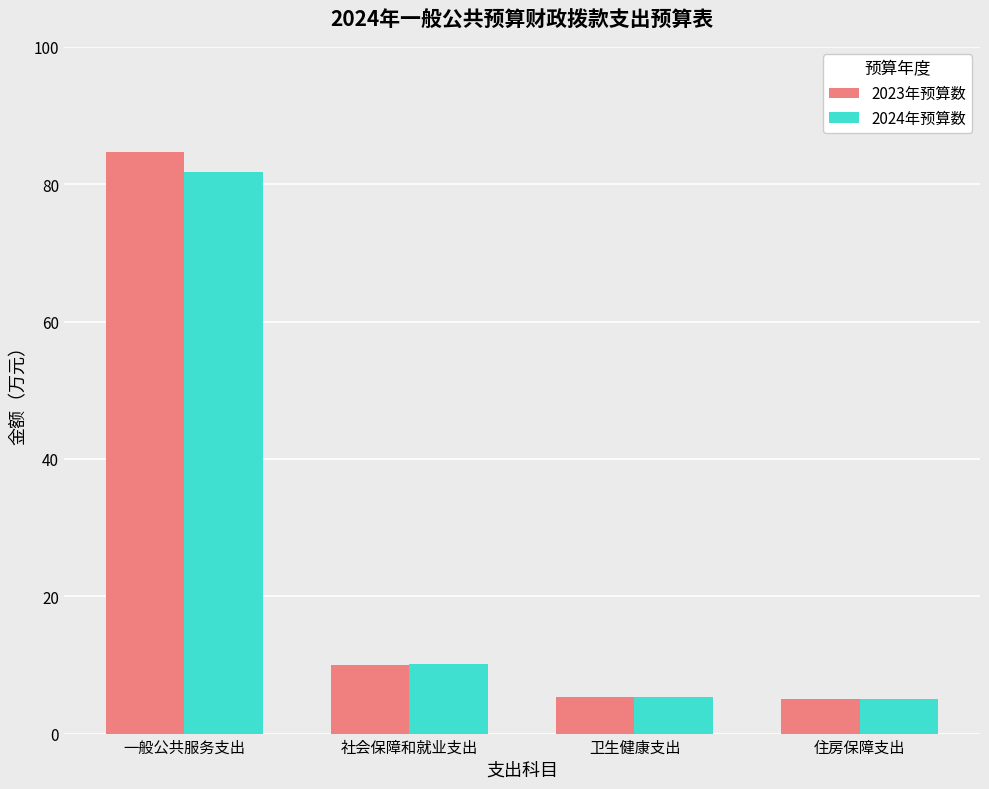

What is the difference between the maximum and minimum values in the 2024年预算数 series?

76.8